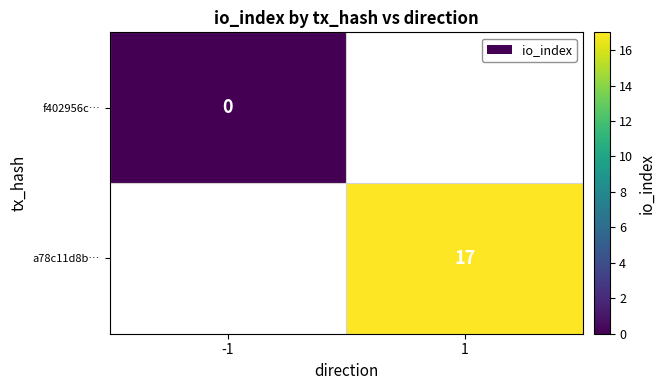

True or false: a78c11d8b… has a value of 17 at 1.

True